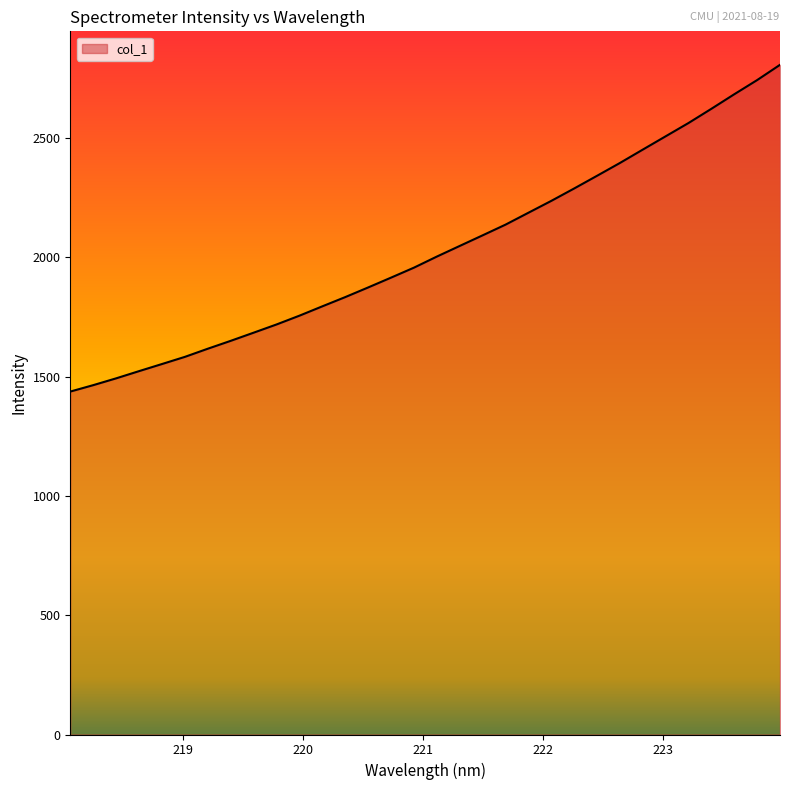

What is the minimum value shown in the chart?

1437.8